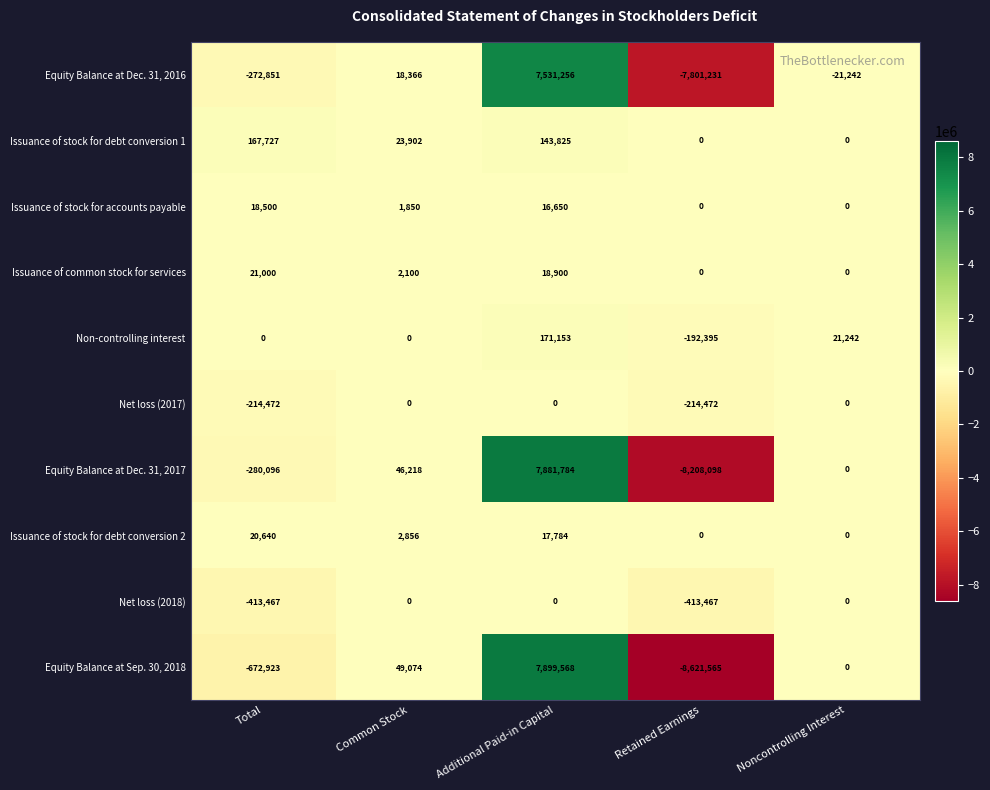

At which category is the sum across all series the highest?

Additional Paid-in Capital